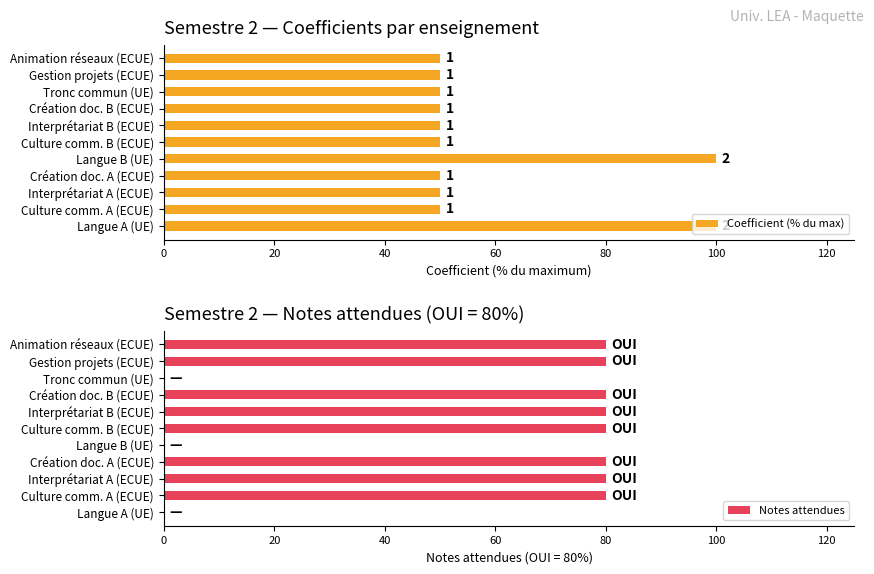

Reading left to right, transcribe all the data shown in this chart.

Coefficient (% du max): 100	50	50	50	100	50	50	50	50	50	50
Notes attendues: 0	80	80	80	0	80	80	80	0	80	80